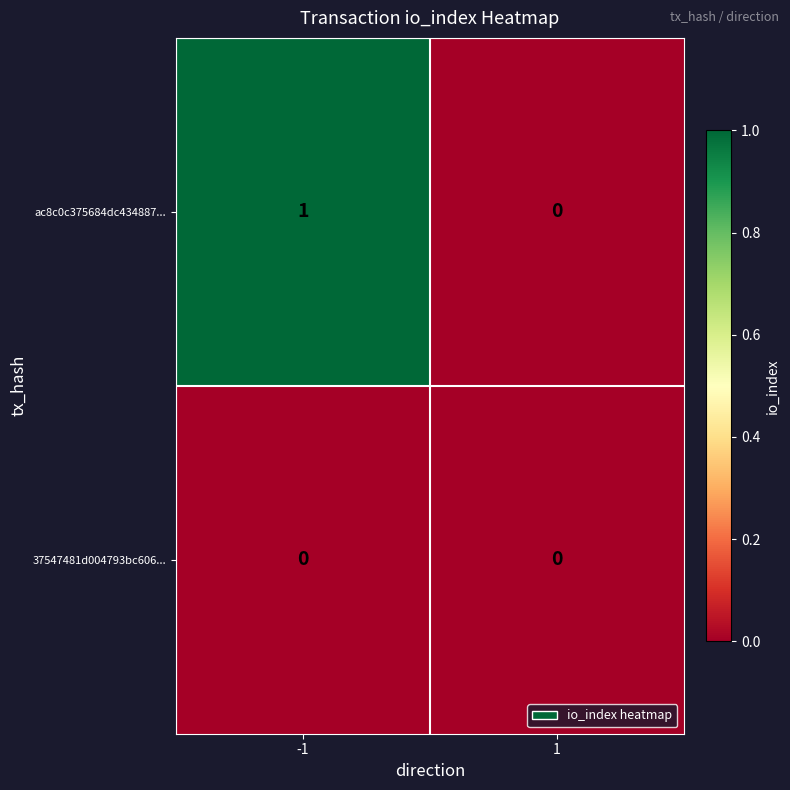

The ac8c0c375684dc434887... series shows 0 at 1. True or false?

True